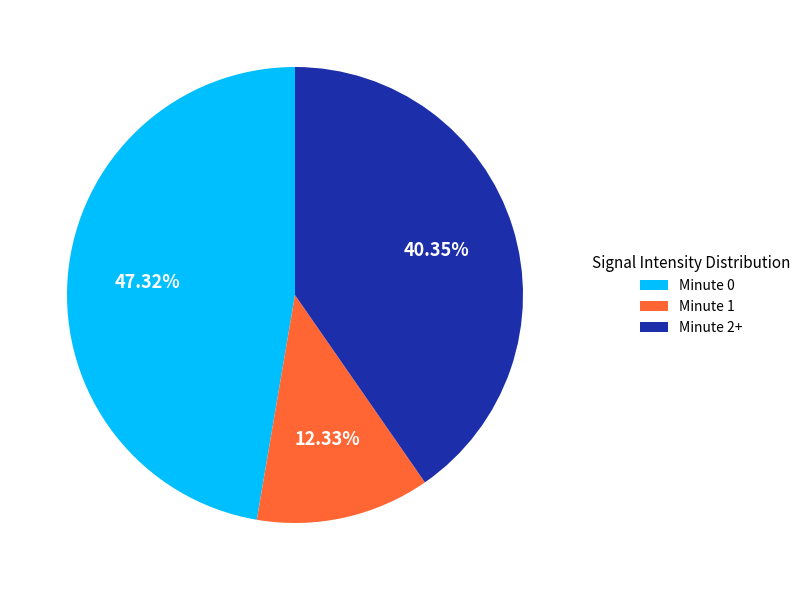

Count the number of slices in the pie.

3